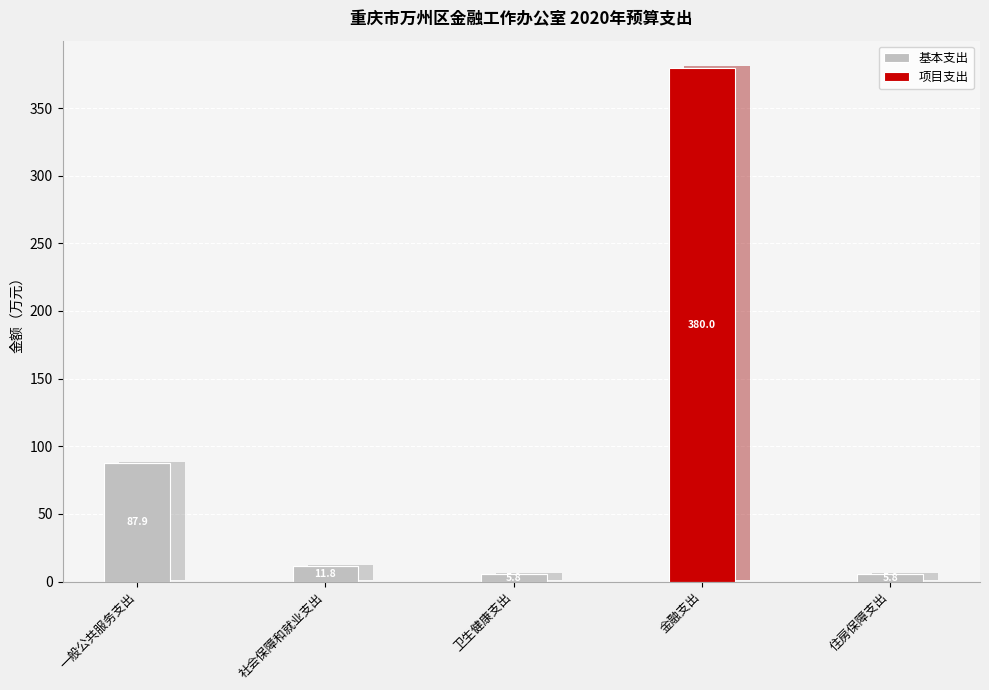

Reading left to right, transcribe all the data shown in this chart.

基本支出: 87.9	11.8	5.8	0.0	5.8
项目支出: 0.0	0.0	0.0	380.0	0.0